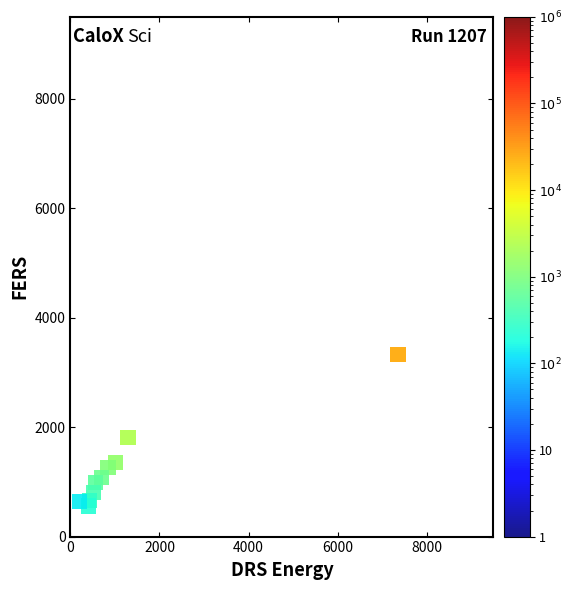

What Y value in the scatter plot is closest to 1943?

1814.3